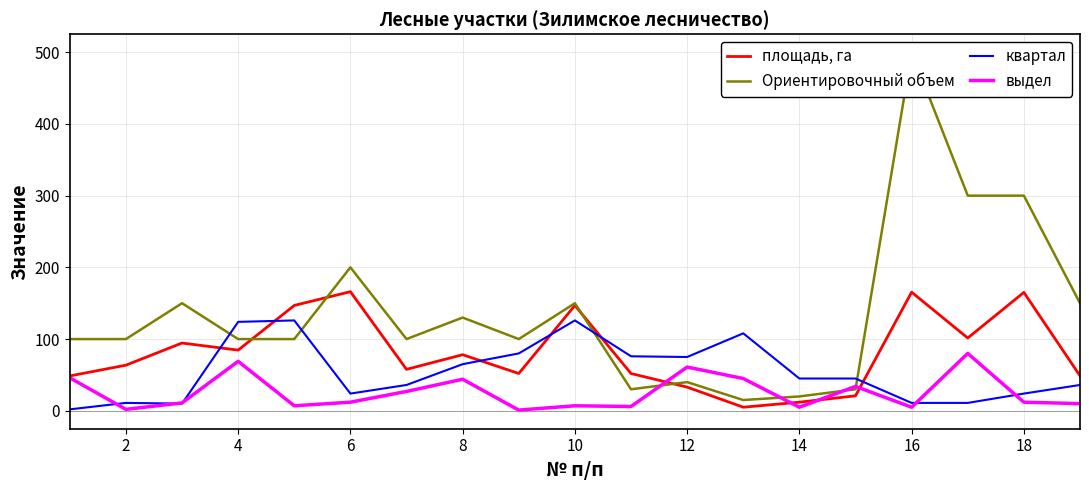

What is the maximum value for квартал?

126.0